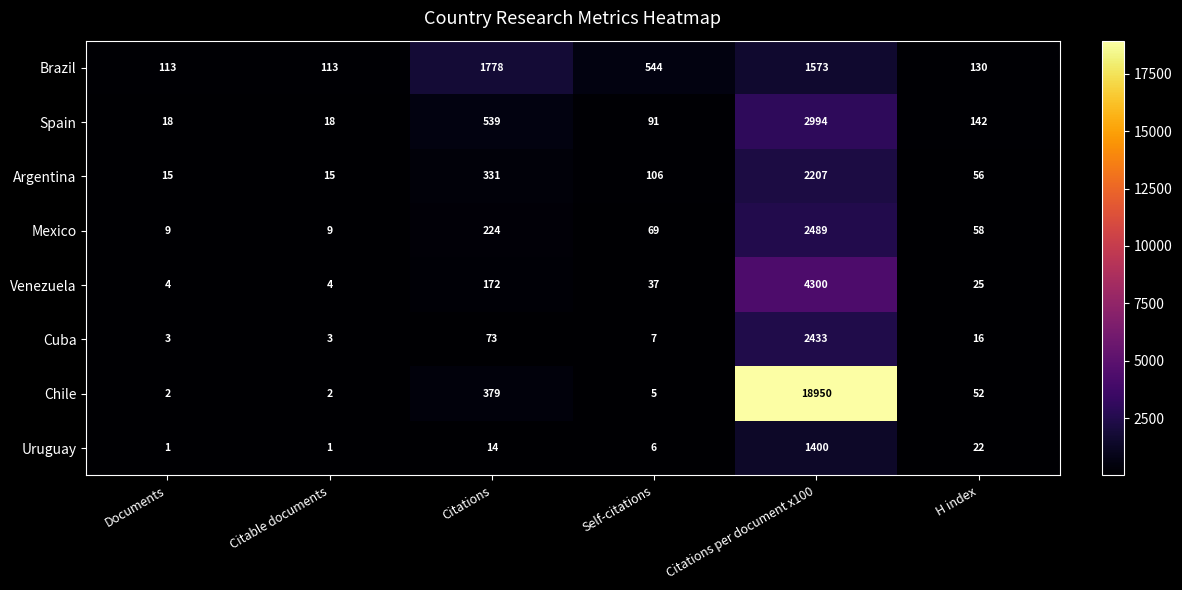

What value does the Brazil series have at Citations per document x100, to the nearest 100?

1600